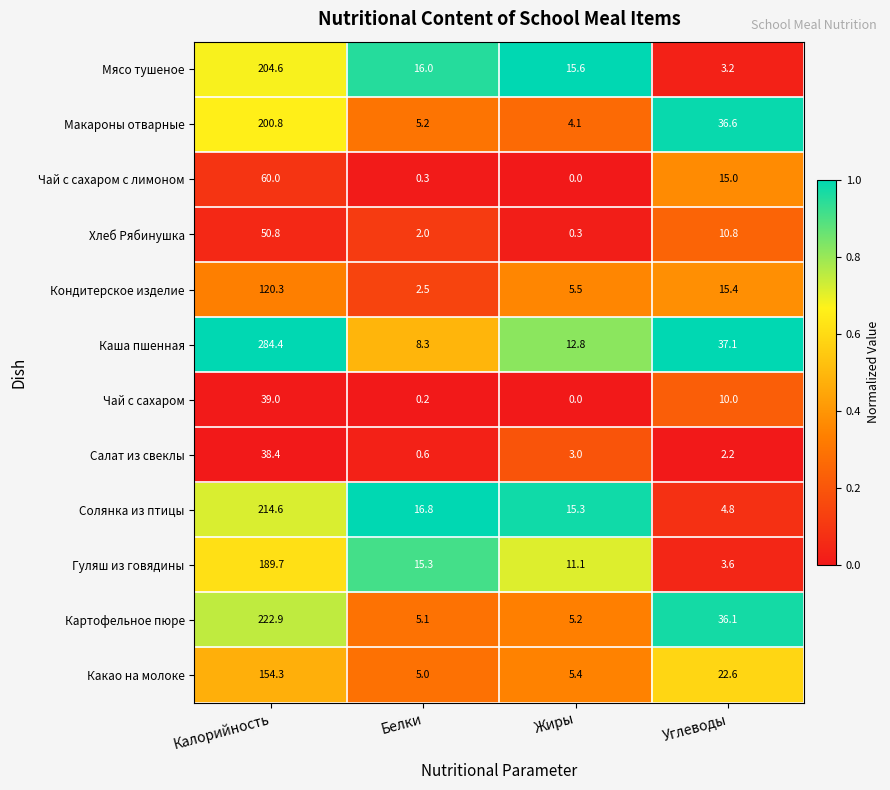

Which series has the largest total across all categories?

Каша пшенная